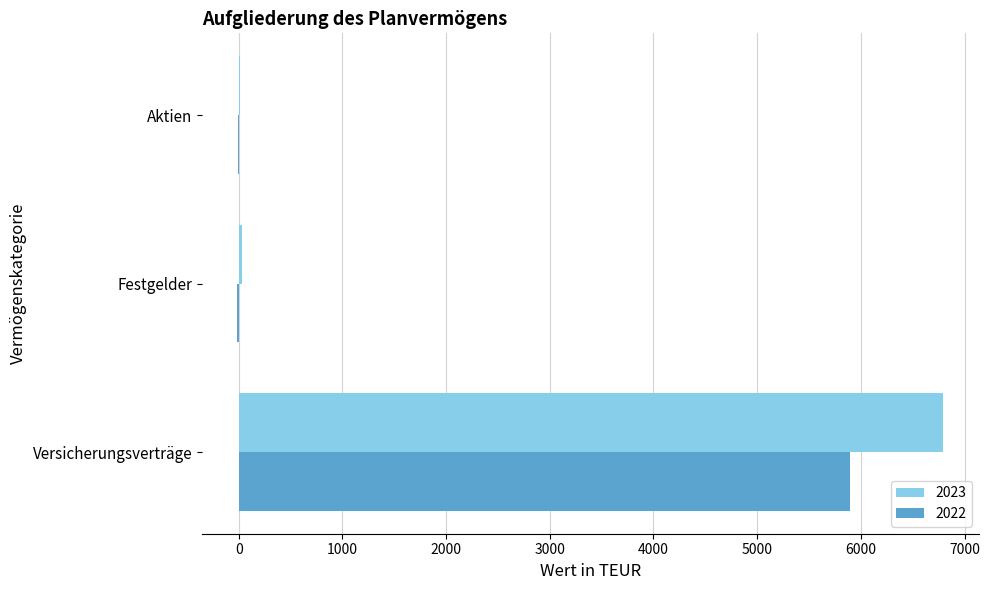

Which series has the widest spread of values?

2023